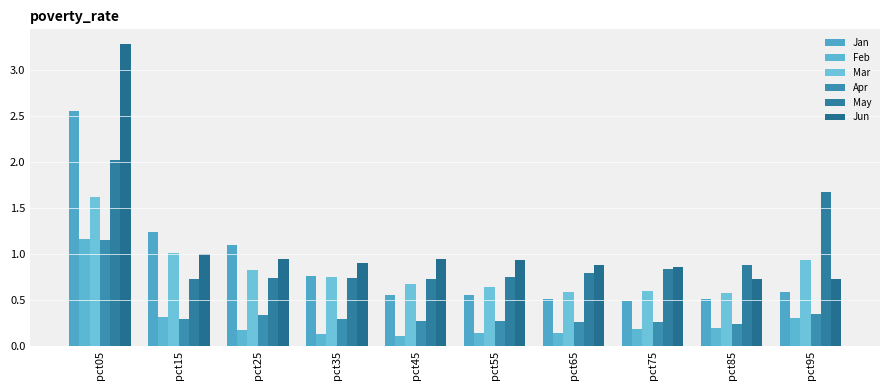

What is the difference between the highest and lowest values at pct55?

0.8